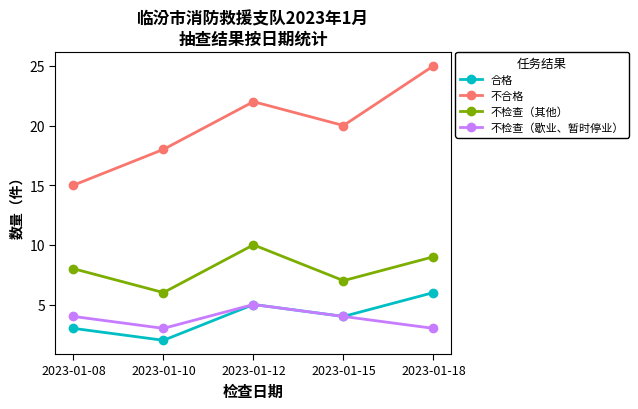

Between 2023-01-10 and 2023-01-18, which series saw the biggest shift?

不合格